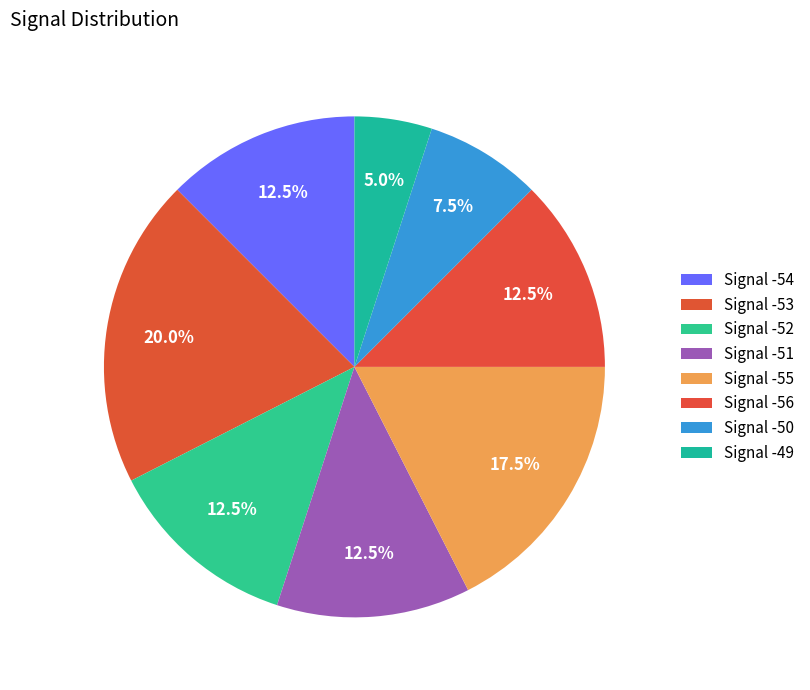

Count the number of slices in the pie.

8